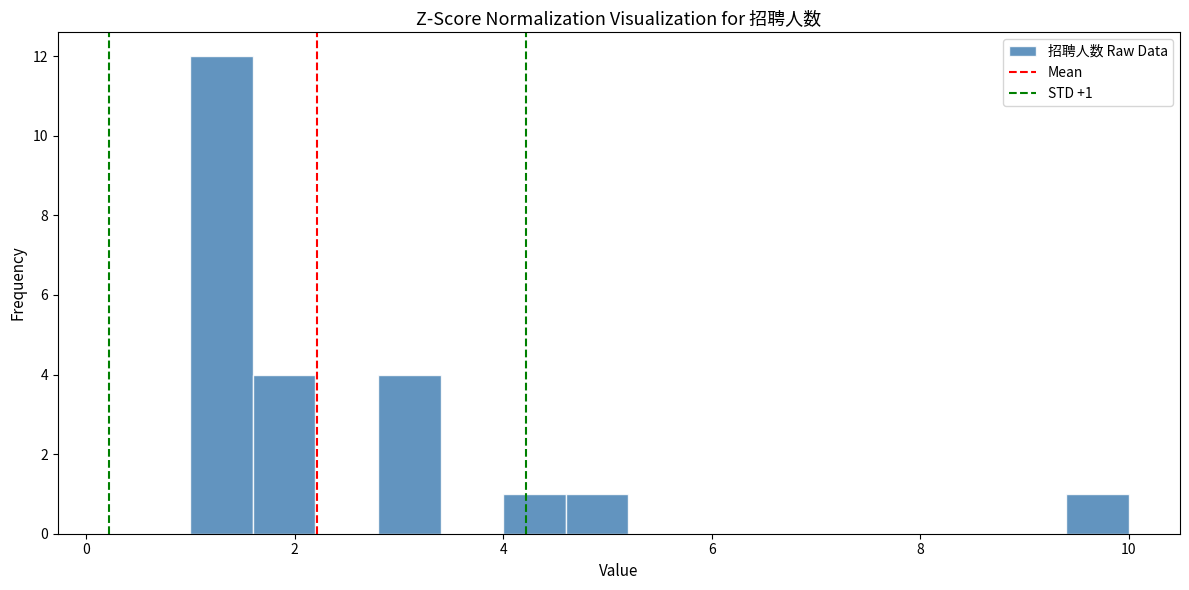

Around what value on the x-axis is the tallest bar? Give the approximate position of its centre, as read against the axis.

1.4